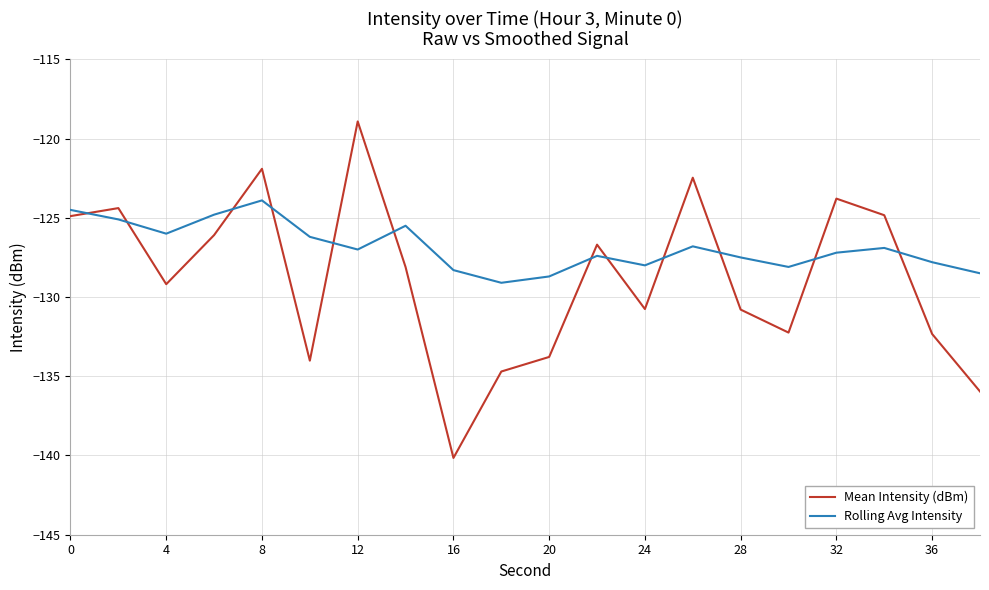

Which series ends up on top after the final intersection of Rolling Avg Intensity and Mean Intensity (dBm)?

Rolling Avg Intensity